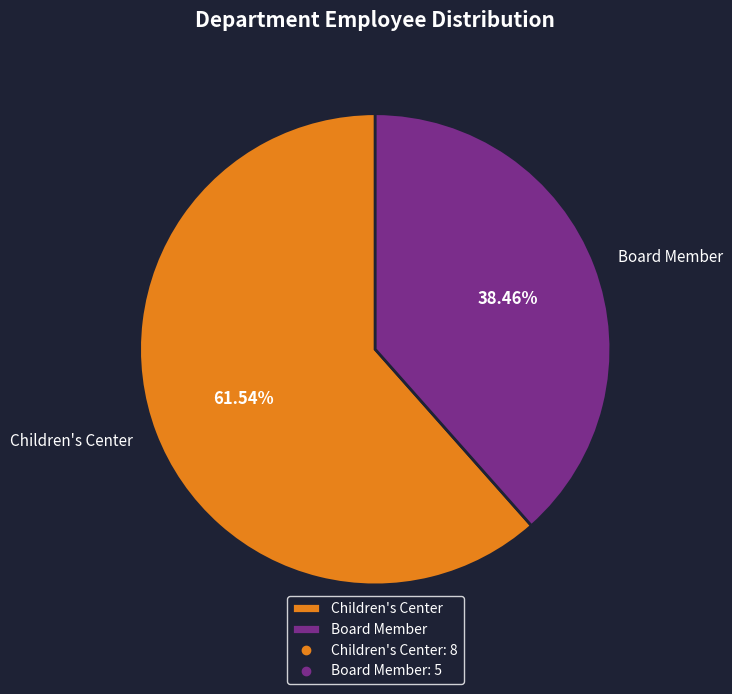

How many segments does this pie chart have?

2